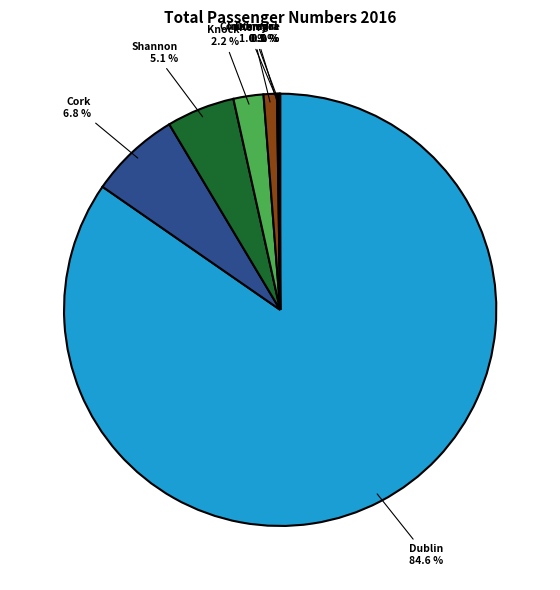

Is there any slice that represents more than half of the pie?

Yes